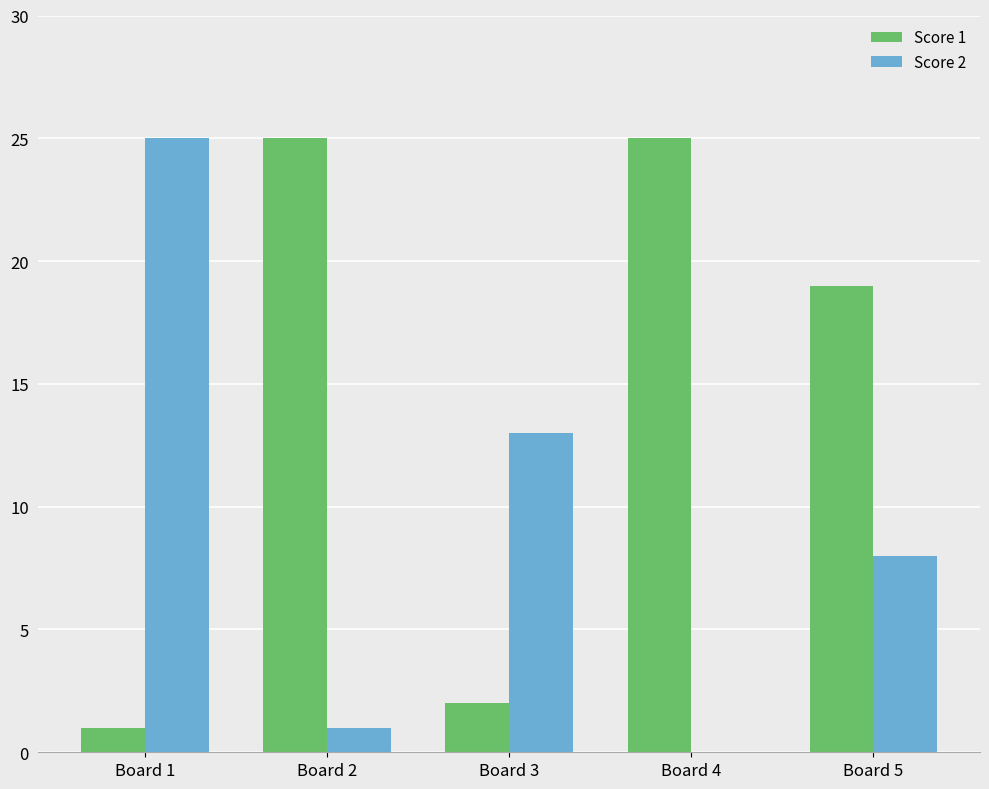

True or false: Score 2 has a value of 13 at Board 3.

True